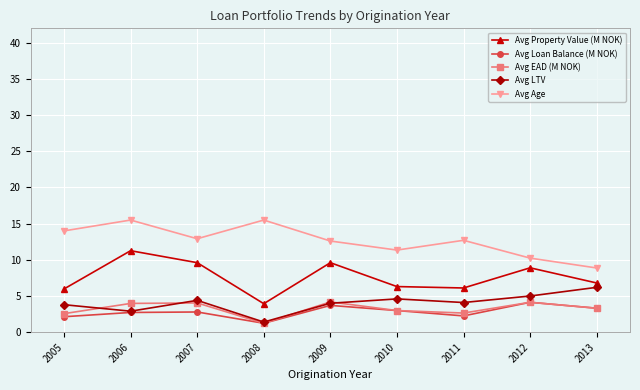

Is it true that Avg Age equals 12.7 at 2011?

True